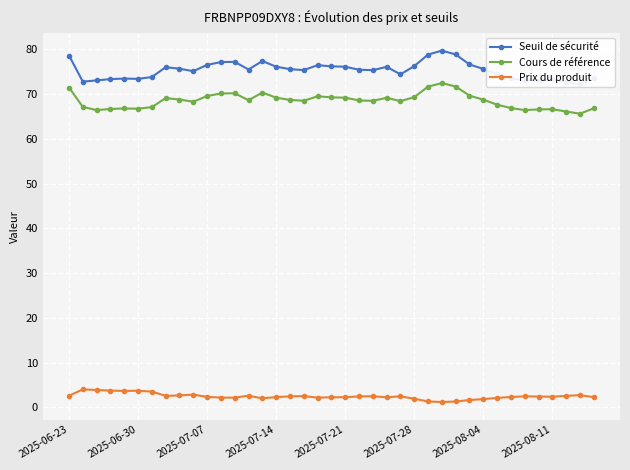

What is the minimum value for Cours de référence?

65.6